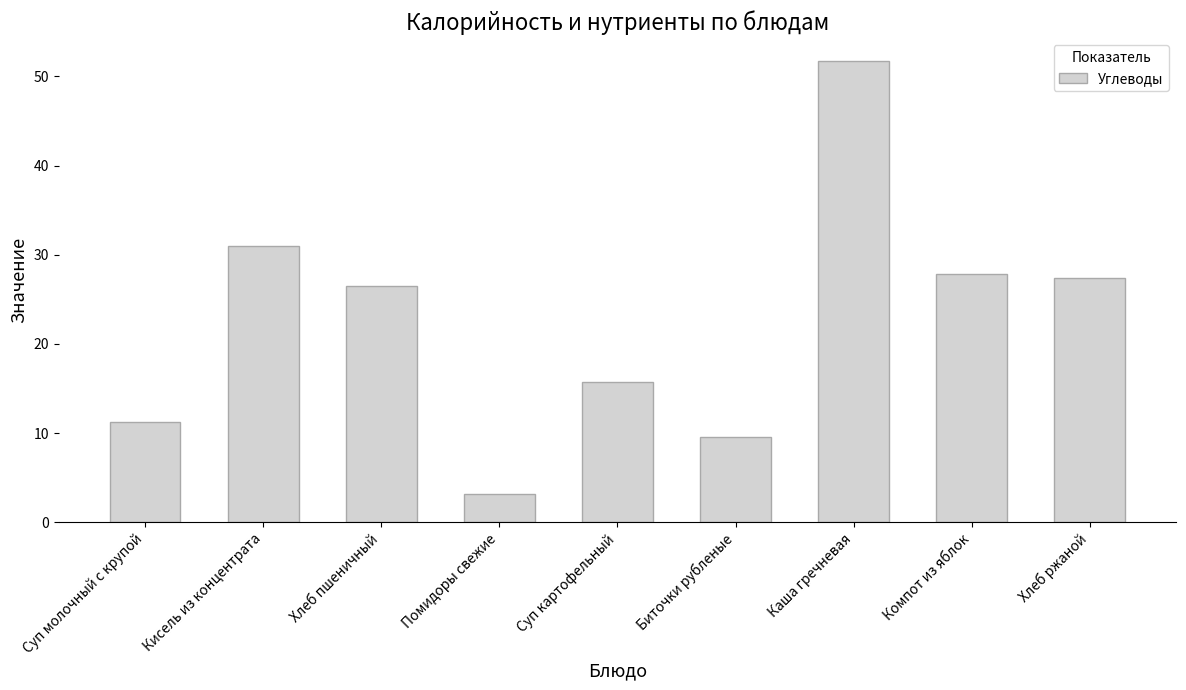

What is the approximate value at Кисель из концентрата?

31.0